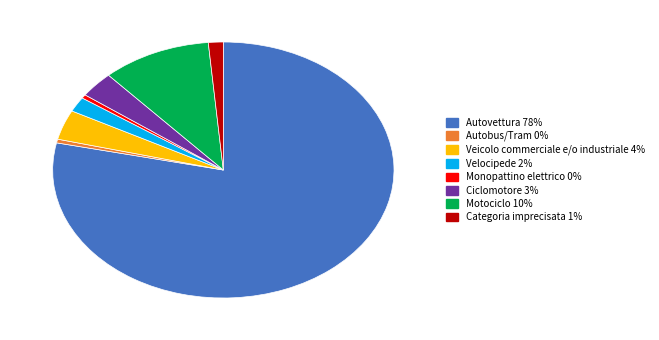

Does any single category account for the majority?

Yes